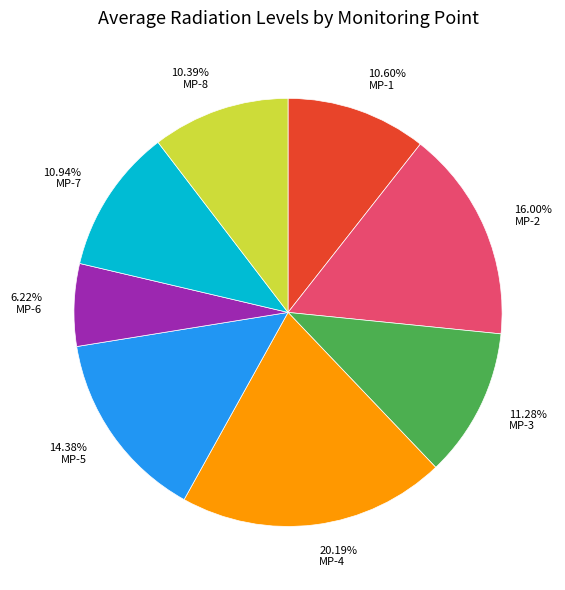

To the nearest percent, what is the difference between the MP-2 and MP-8 slice percentages?

6%